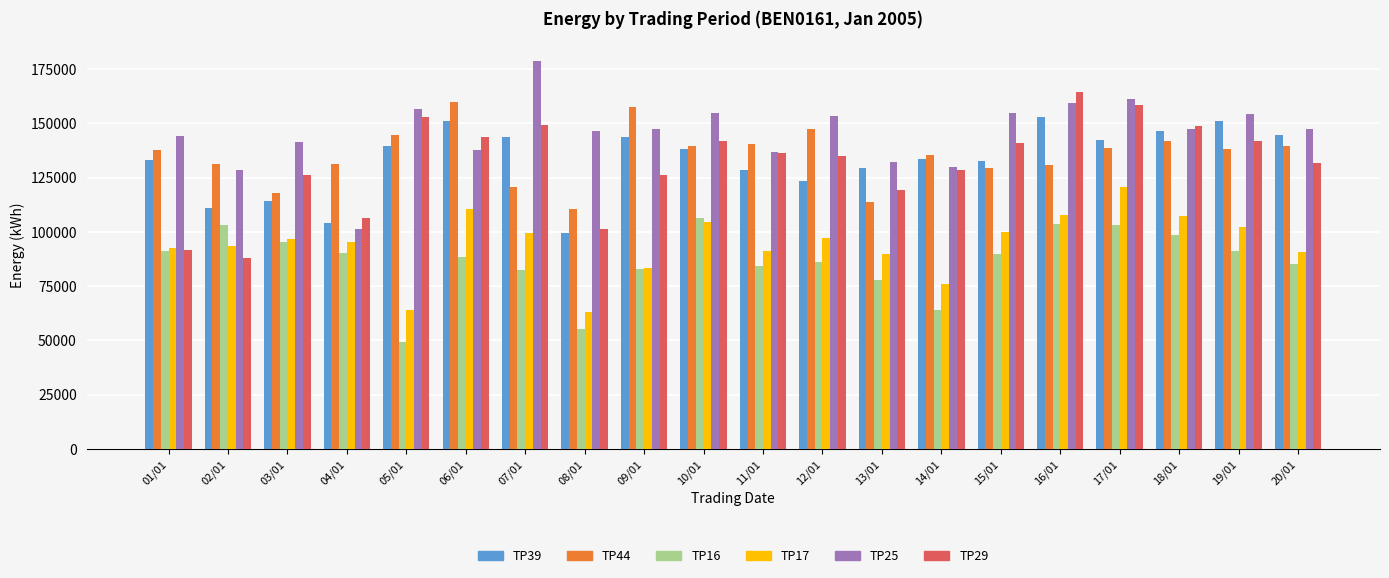

The value of TP29 at 19/01 is 141700. True or false?

True